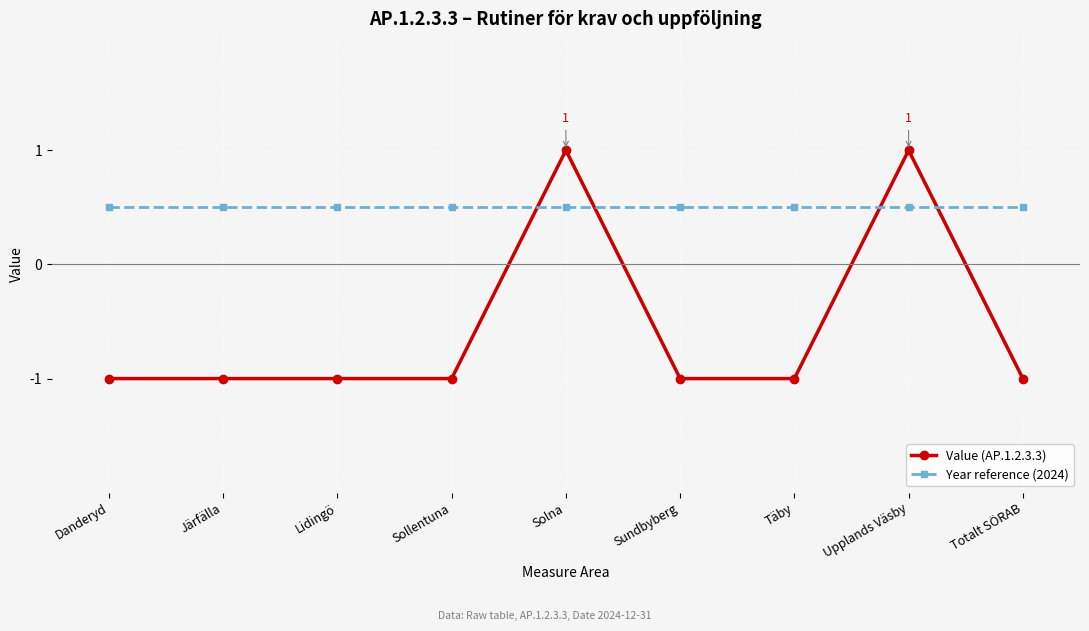

Which series has the largest total across all categories?

Year reference (2024)